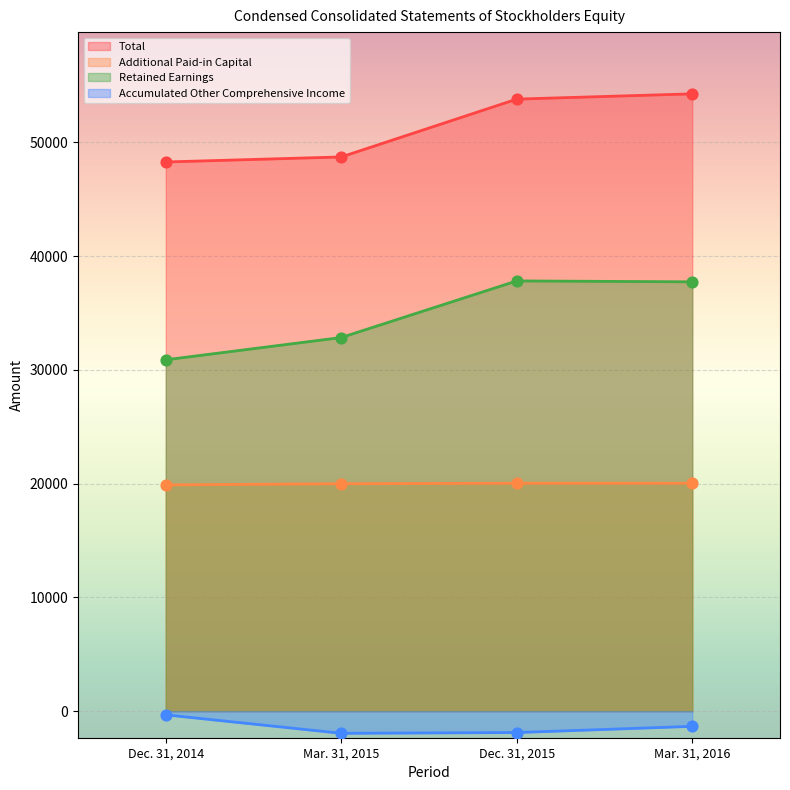

Which series has the largest total across all categories?

Total